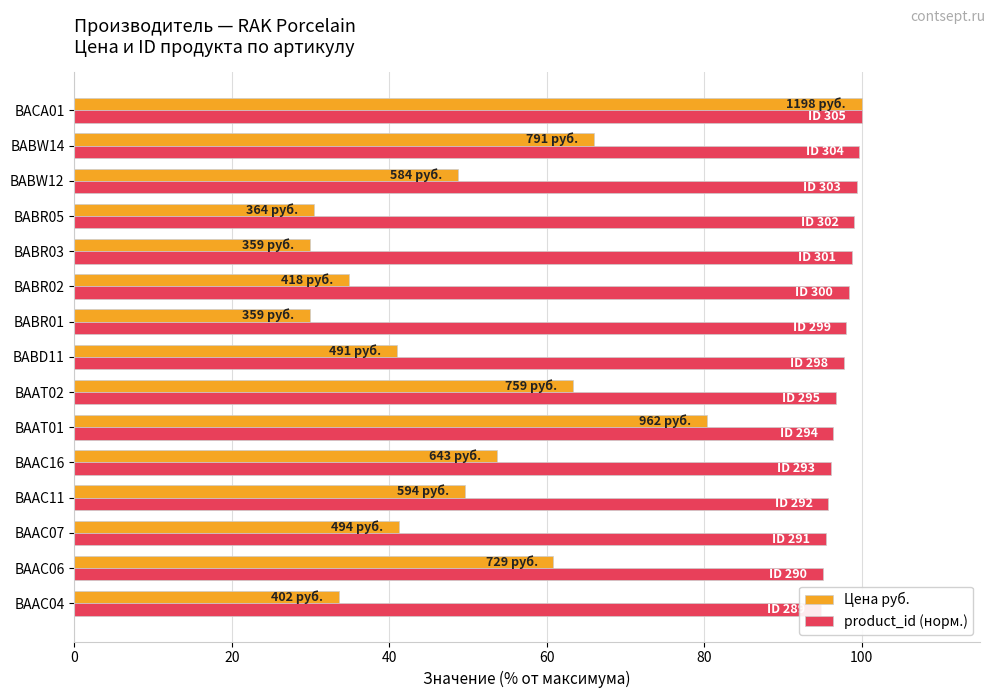

List the series in order of their overall mean, lowest first.

Цена руб., product_id (норм.)